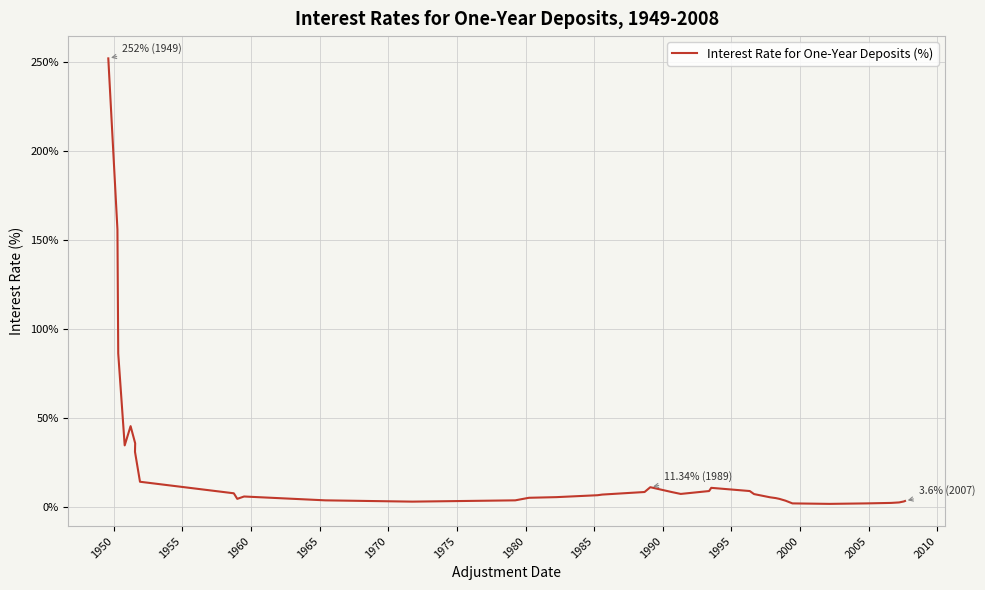

How many data points does each series have?

38